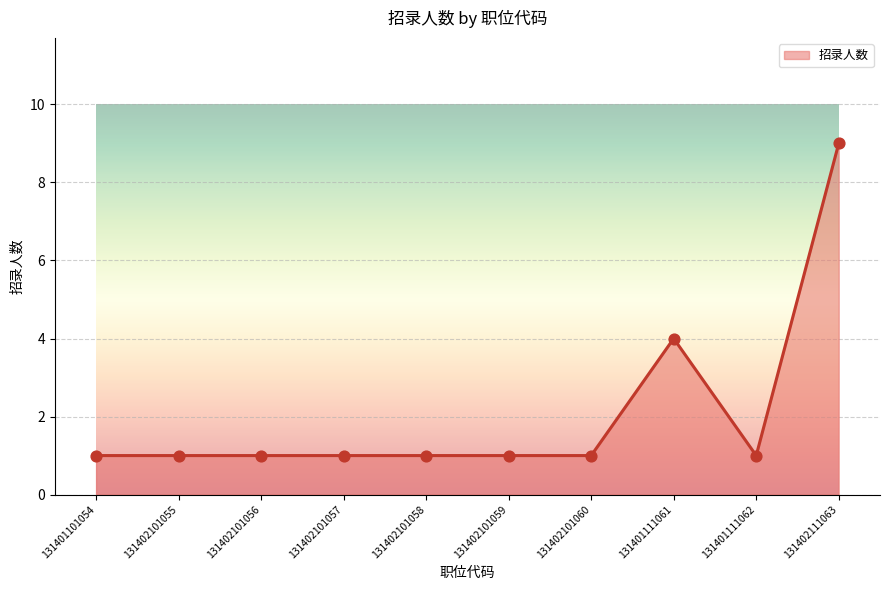

What is the ratio of the value at 131402101059 to the value at 131402101057?

1.0